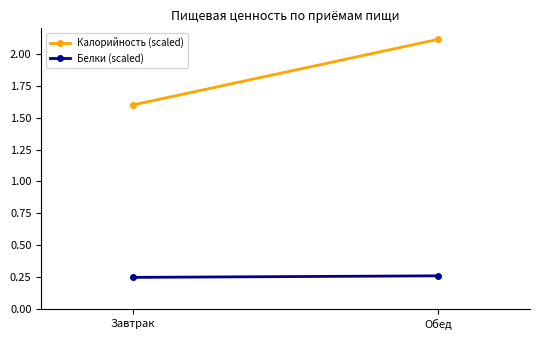

What is the value of the Белки (scaled) point at the 2nd from the left?

0.3